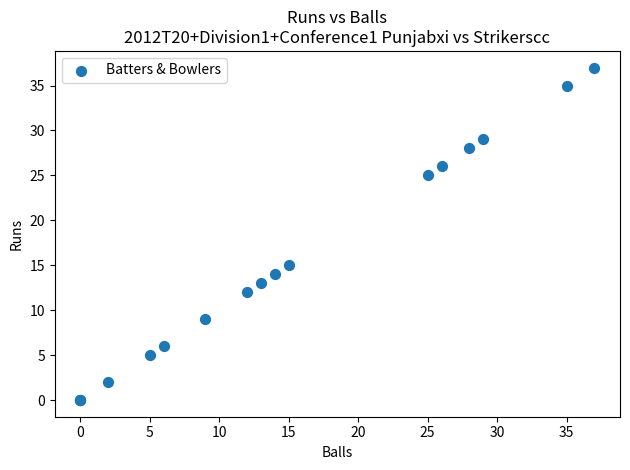

What Y value in the scatter plot is closest to 18?

15